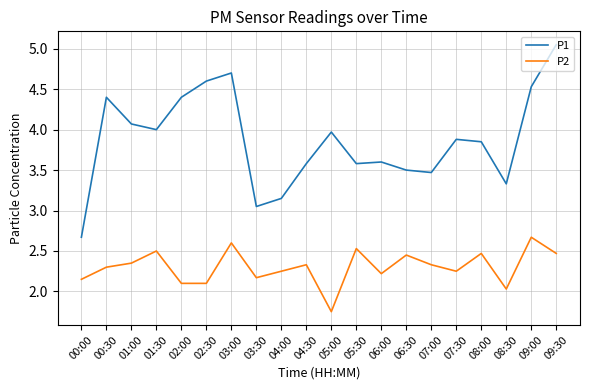

Is this an area chart (filled region under the line)?

No